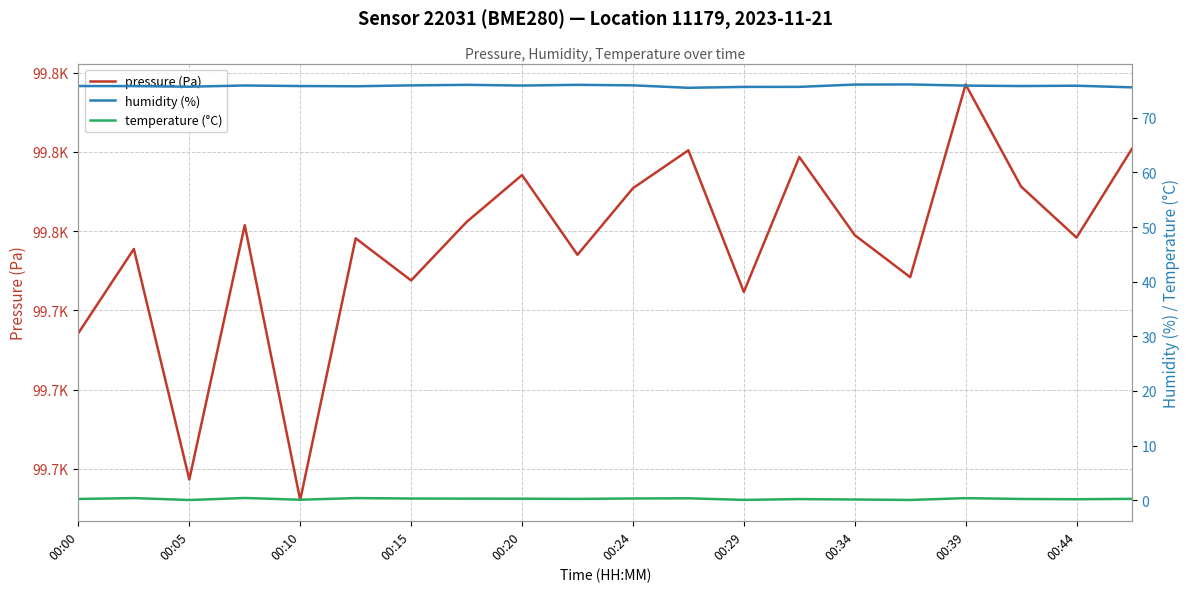

What is the total value across all series at 00:34?

99838.6